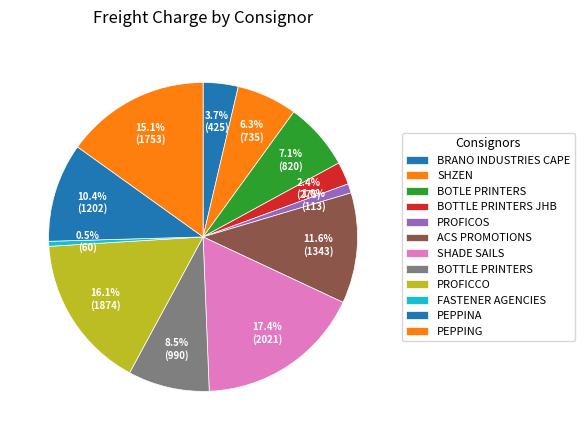

How many segments does this pie chart have?

12